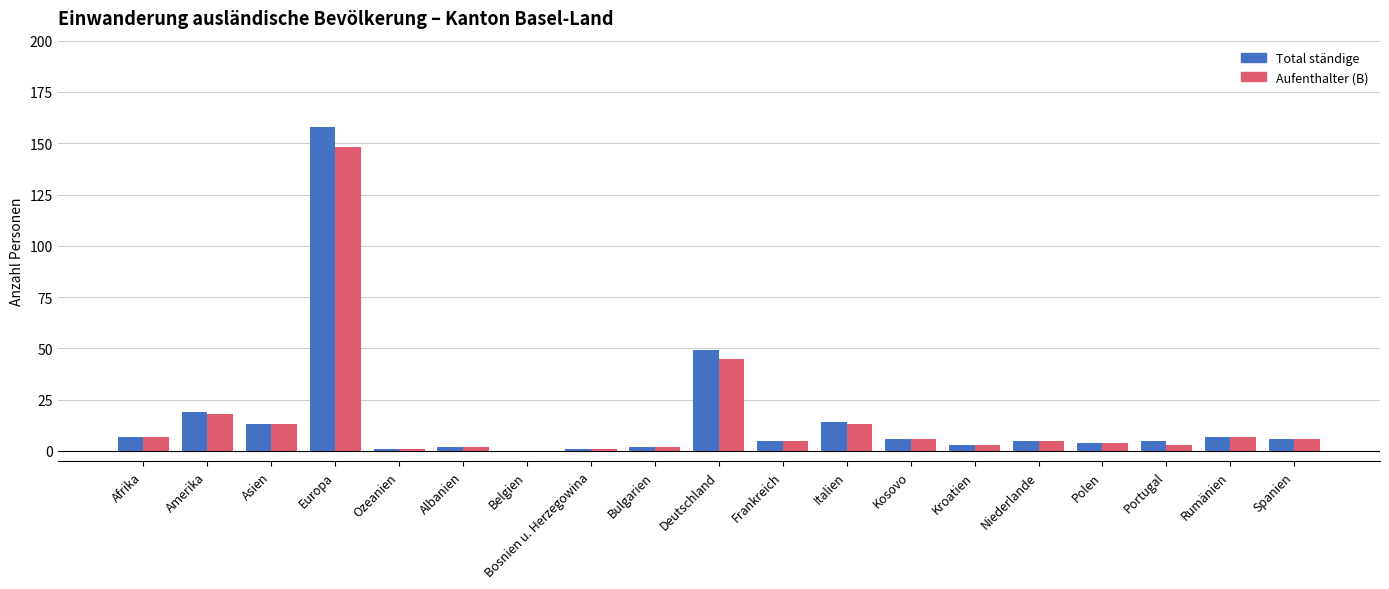

What is the total value across all series at Italien?

27